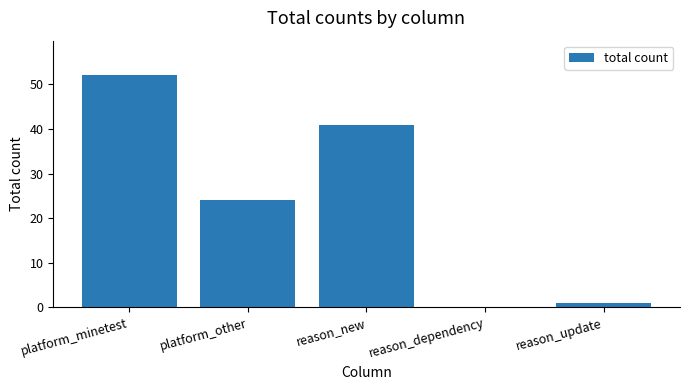

Reading left to right, extract all data points from this chart.

platform_minetest=52	platform_other=24	reason_new=41	reason_dependency=0	reason_update=1